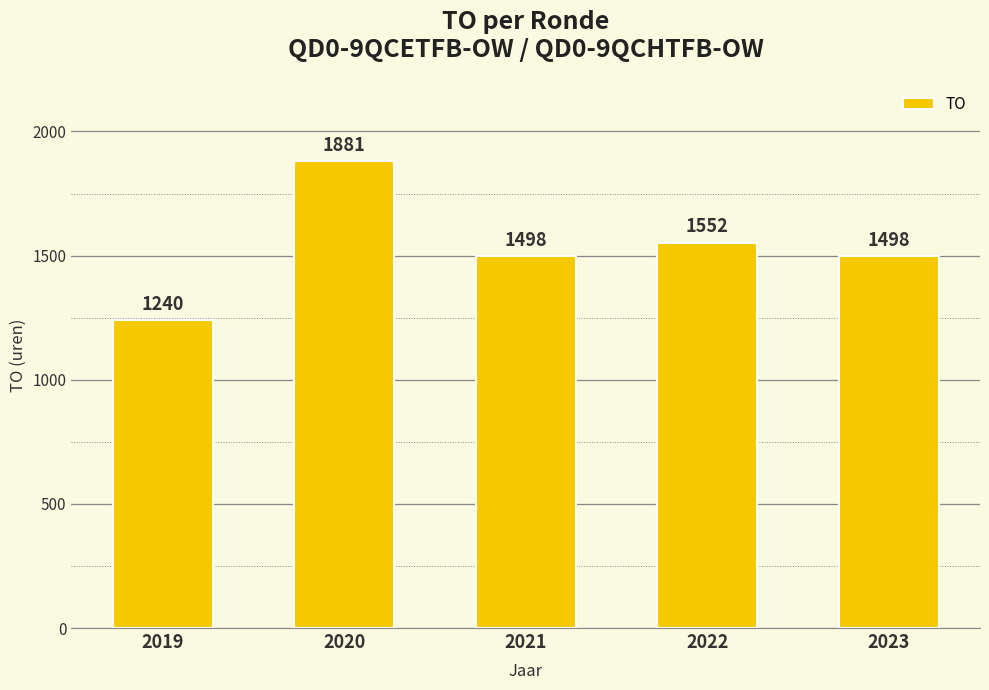

Read the value at 2022.

1552